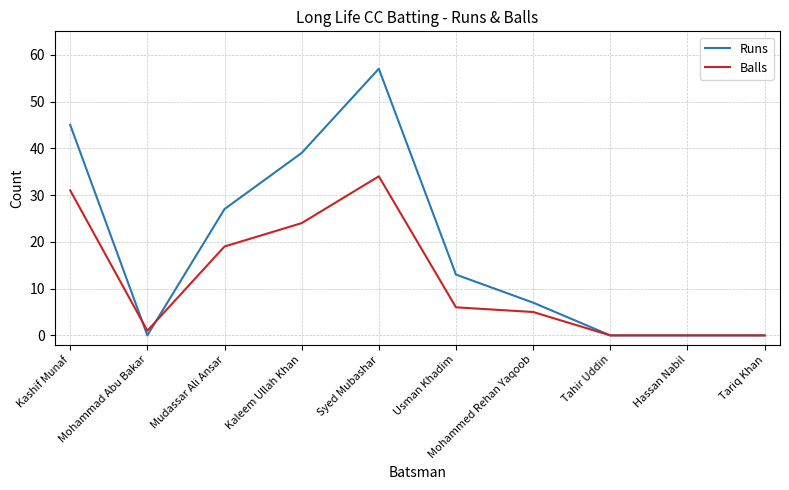

Is this an area chart (filled region under the line)?

No